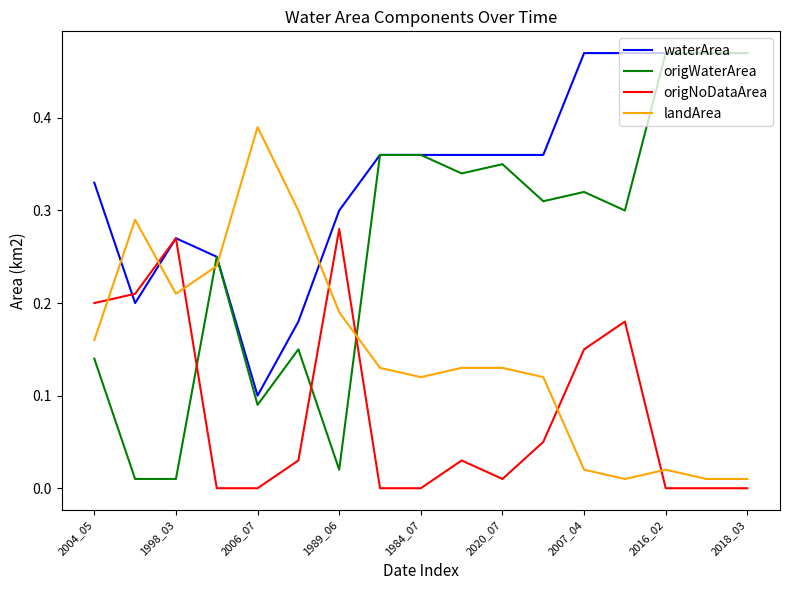

List the series in order of their overall mean, highest first.

waterArea, origWaterArea, landArea, origNoDataArea